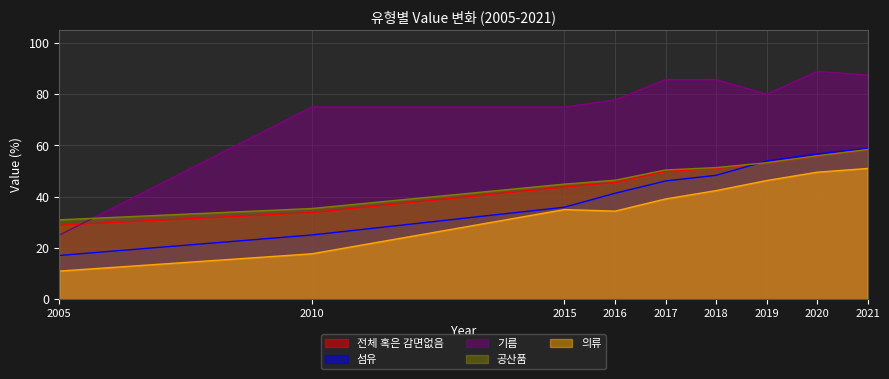

True or false: 의류 and 섬유 cross at least once.

False